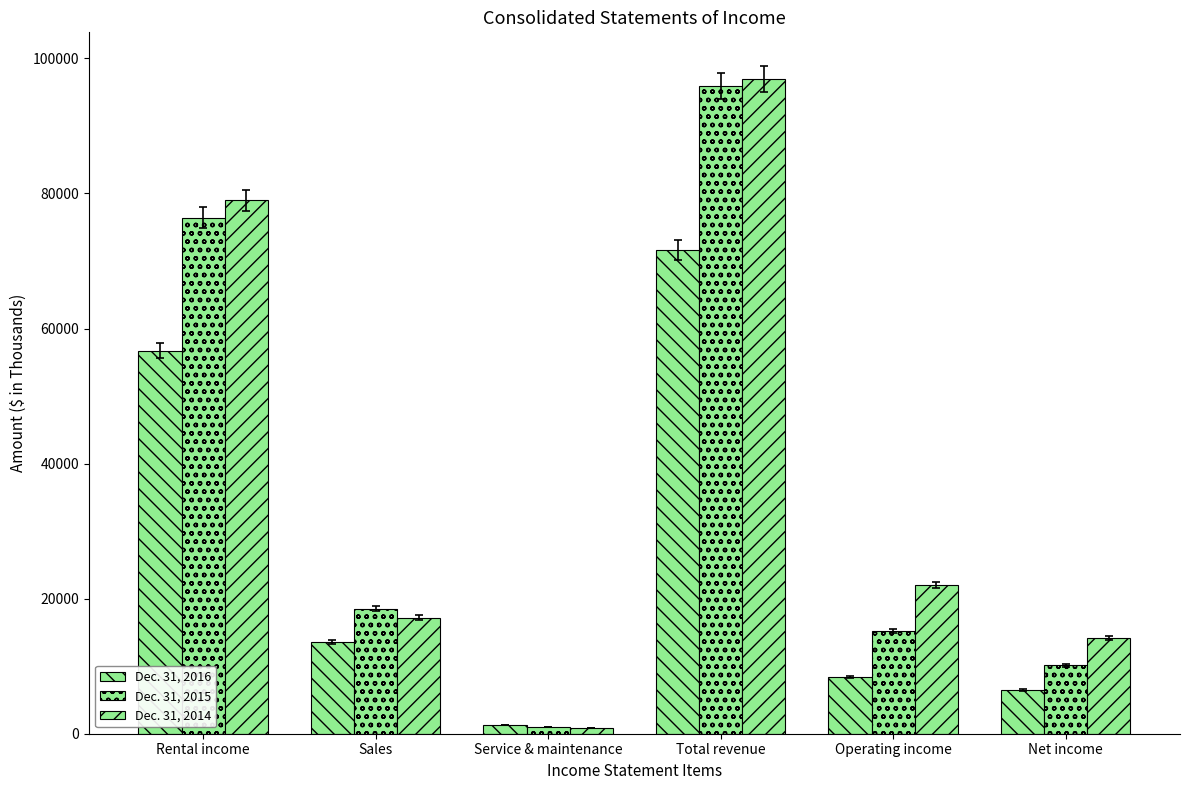

Are the bars grouped side by side (vs. stacked)?

Yes